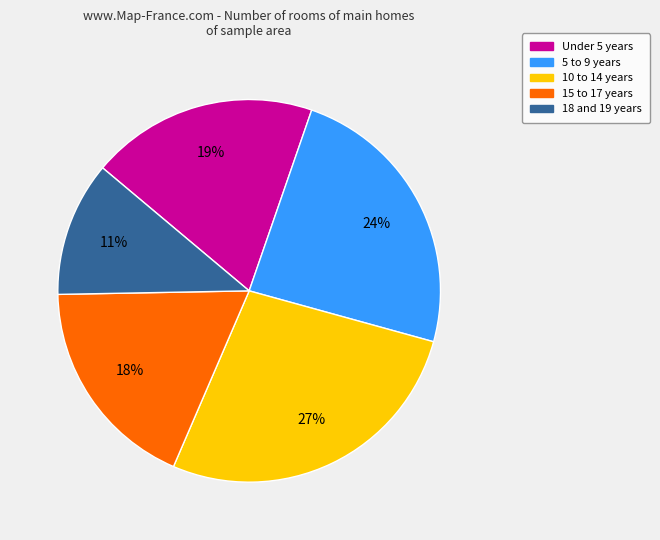

What is the smallest slice in the pie chart?

18 and 19 years